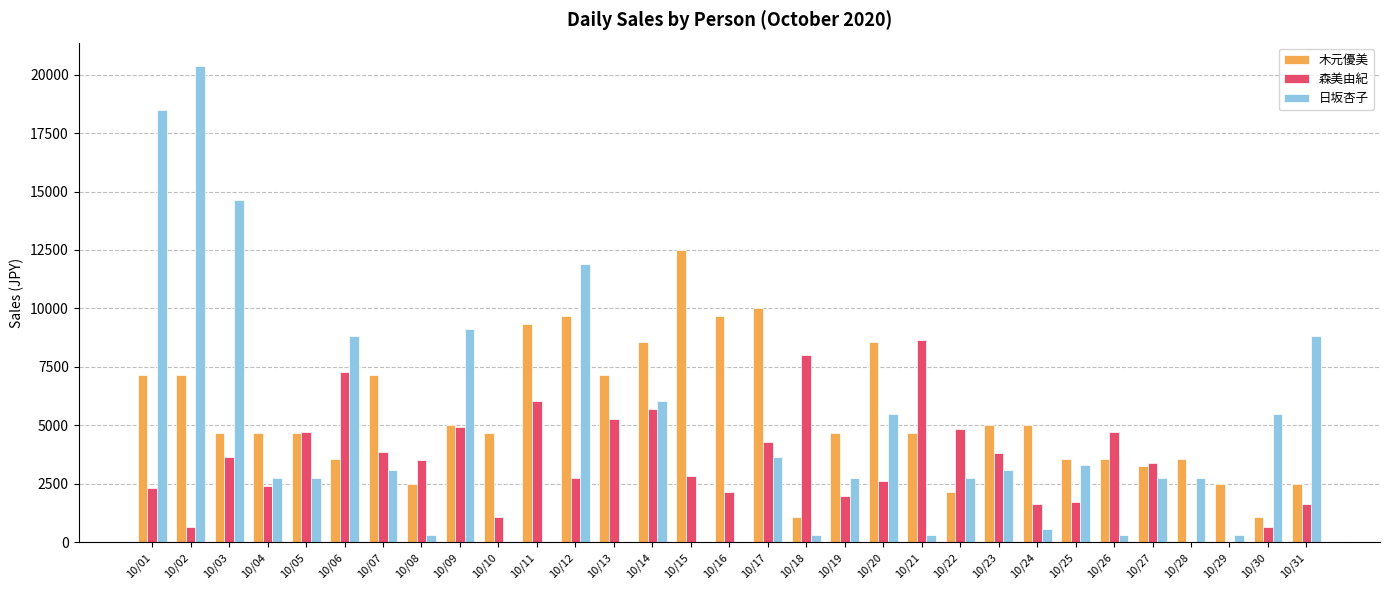

How many distinct data groups are displayed?

3